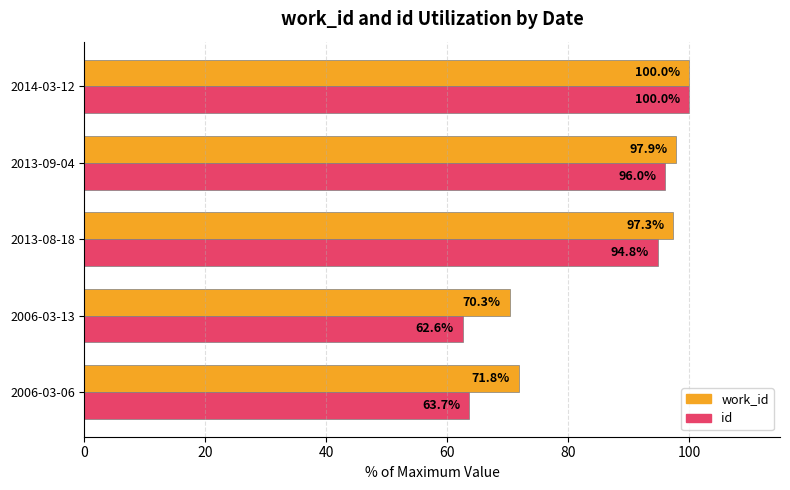

What is the sum of all work_id values?

437.3